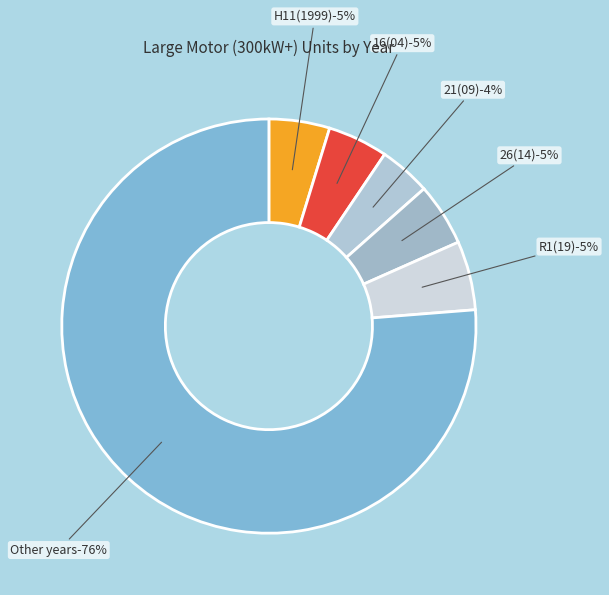

Does 27(15) represent more than half of the total?

No